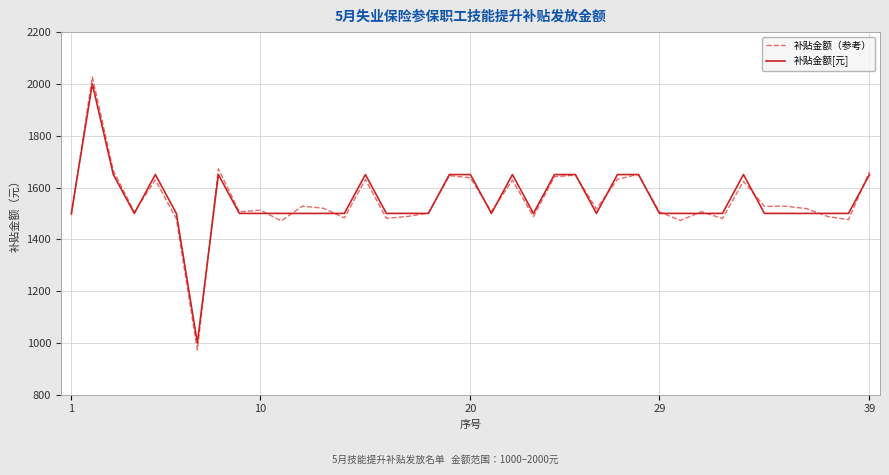

What is the lowest value of the 补贴金额（参考） series?

973.5